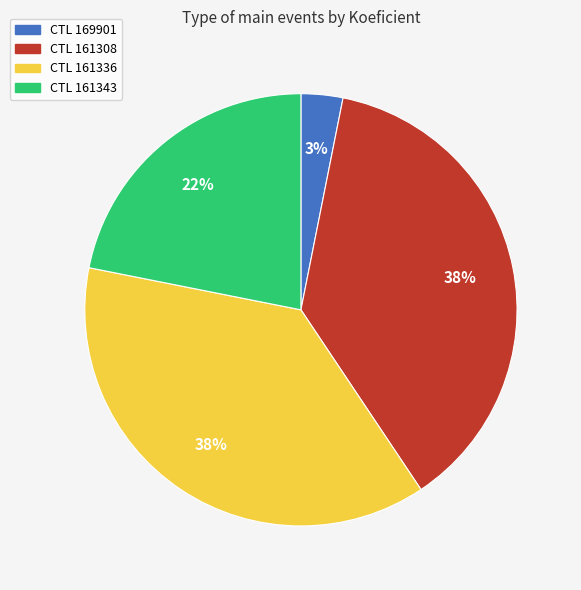

Is there a majority slice in this chart?

No